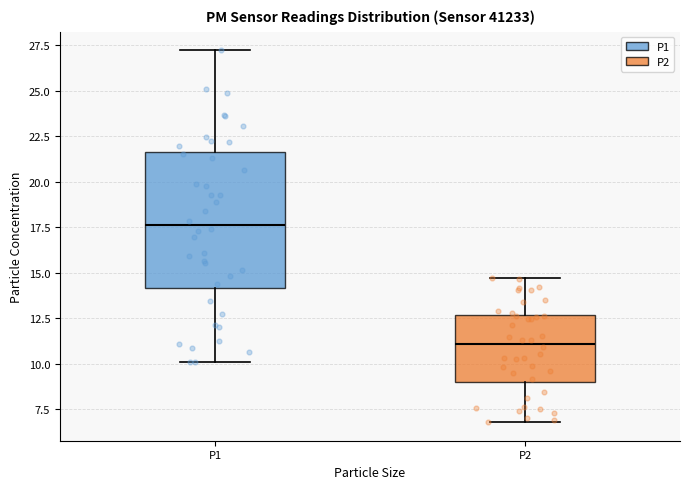

Where does the median line of the box for P1 sit on the y-axis? The values are not printed on the chart, so give them approximately, as read against the axis.

17.5